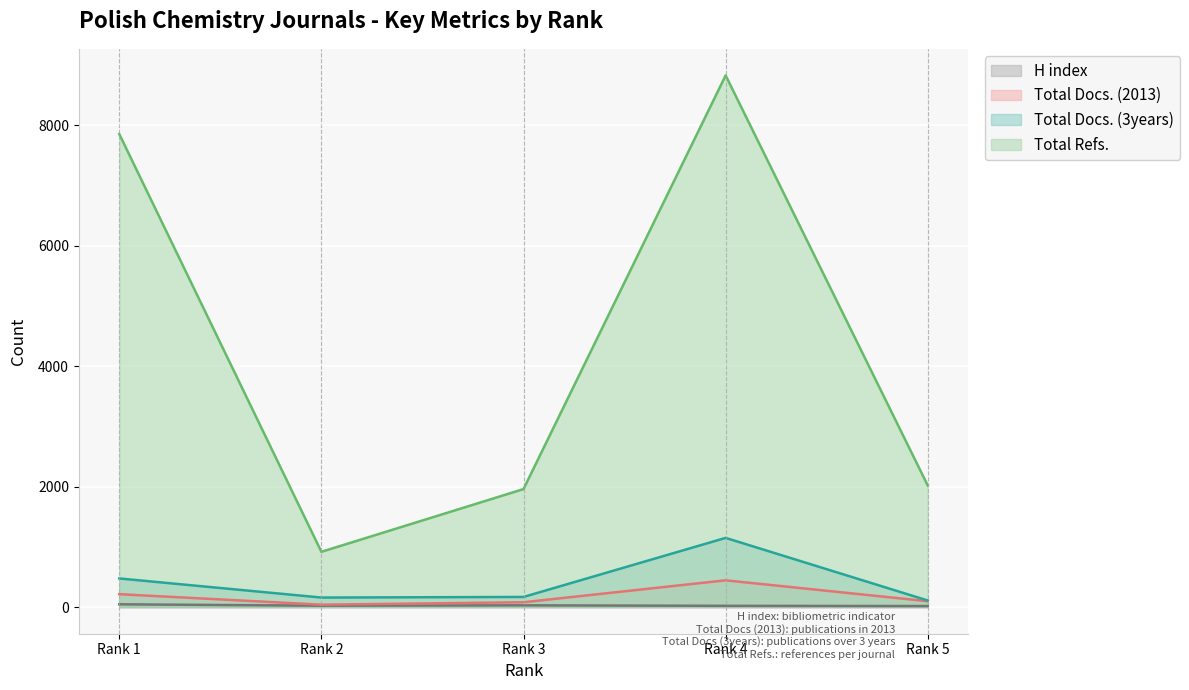

In Total Refs., how many points are higher than both neighbors (excluding endpoints)?

1